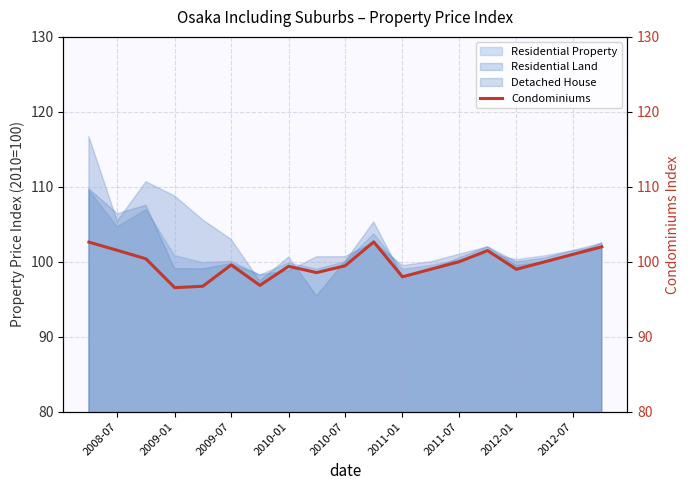

True or false: Detached House has a value of 106.4 at 2008-07.

True